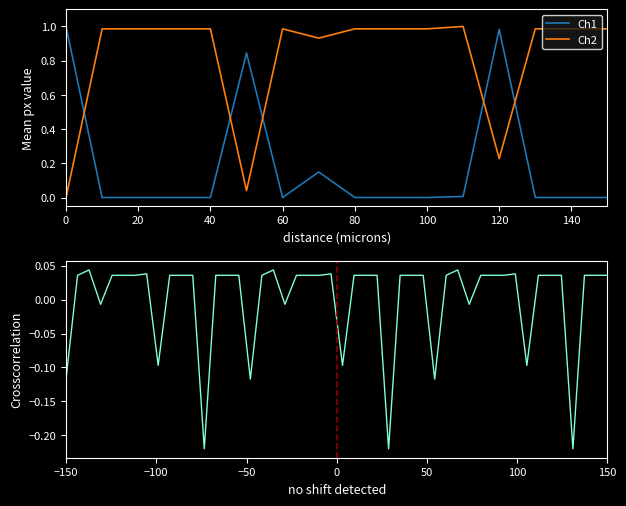

What are all the series names shown in the legend?

Ch1, Ch2